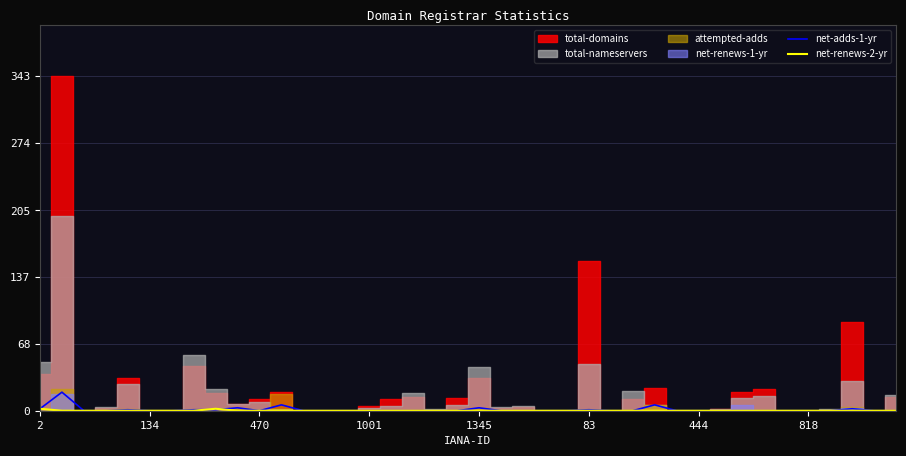

How many net-renews-2-yr values are between 0 and 1?

38